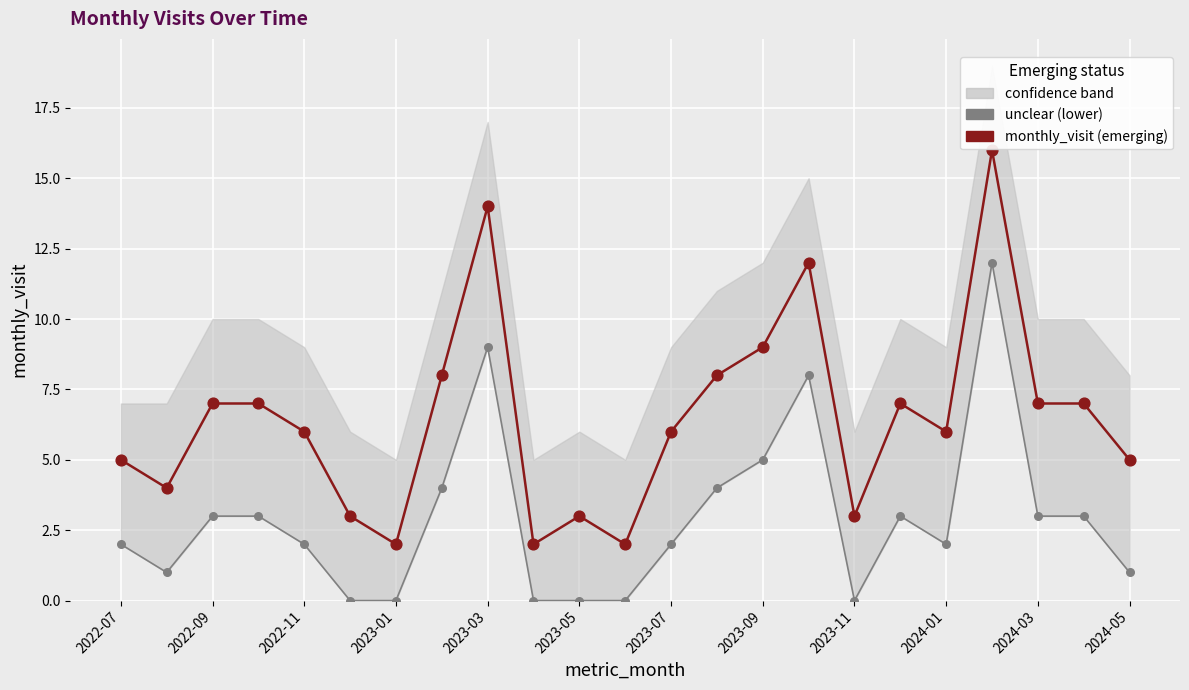

At how many categories does at least one series exceed 12?

2